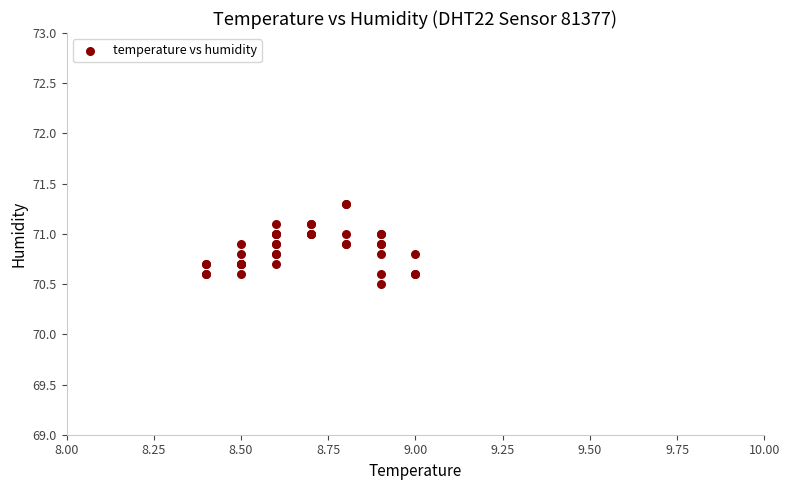

What Y value in the scatter plot is closest to 70?

70.5